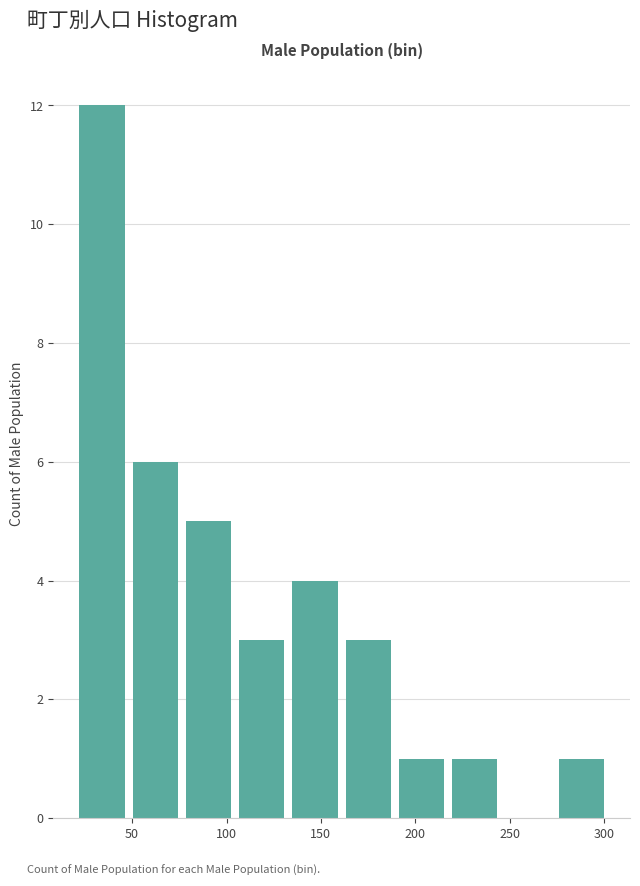

Reading left to right, list every bar in this chart as the range it spans on the x-axis followed by its height. Neither the bar edges nor the heights are printed on the chart, so give them approximately, as read against the axes.

20 to 50: 12
50 to 75: 6
75 to 105: 5
105 to 135: 3
135 to 160: 4
160 to 190: 3
190 to 215: 1
215 to 245: 1
245 to 275: 0
275 to 300: 1